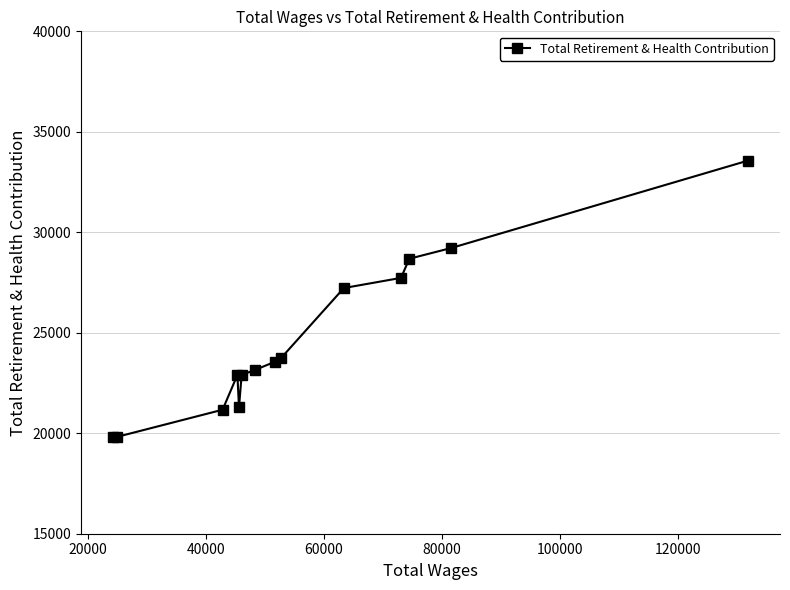

What is the difference between the second highest and minimum values?

9412